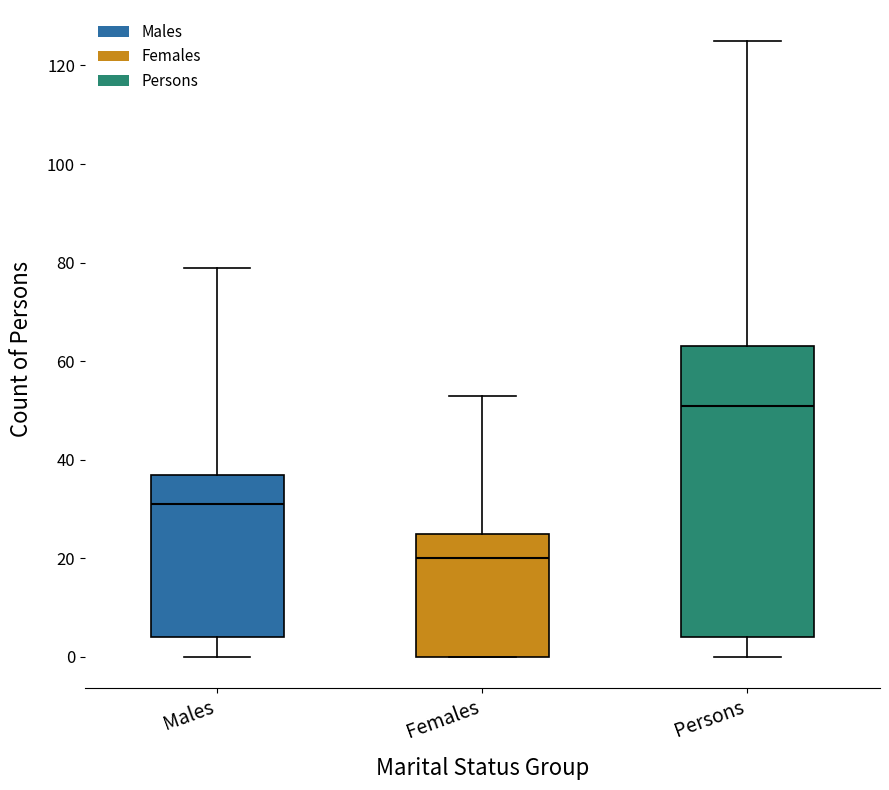

Where does the upper whisker of the box for Persons end on the y-axis? The values are not printed on the chart, so give them approximately, as read against the axis.

126